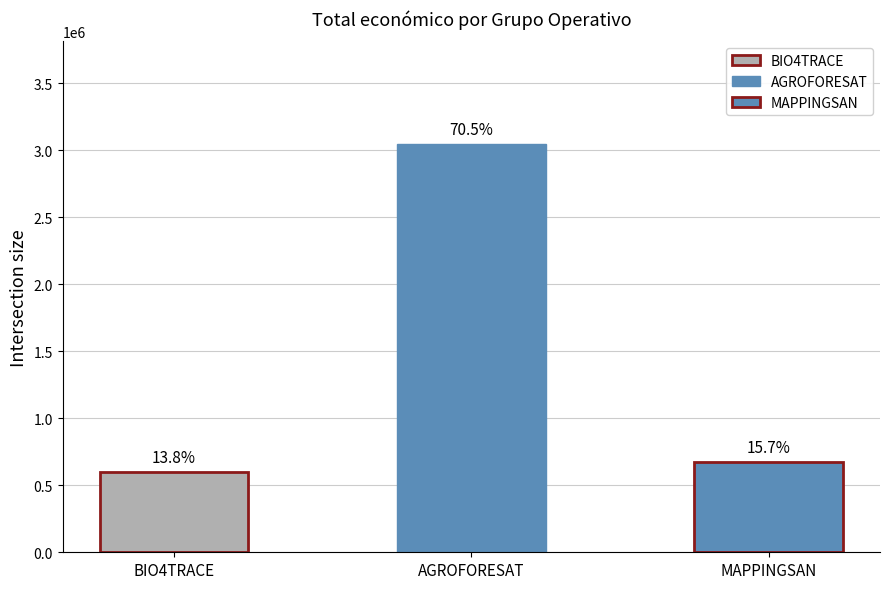

Reading right to left, list all the values displayed in this chart.

MAPPINGSAN=677425	AGROFORESAT=3051573	BIO4TRACE=599262